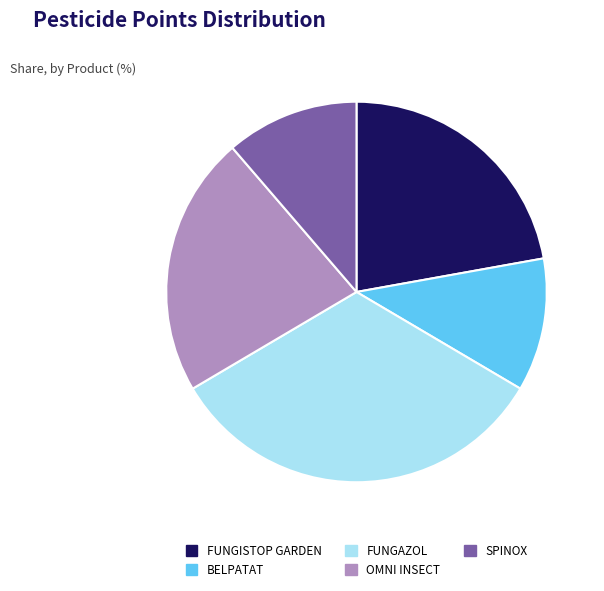

Is SPINOX the majority of the pie?

No